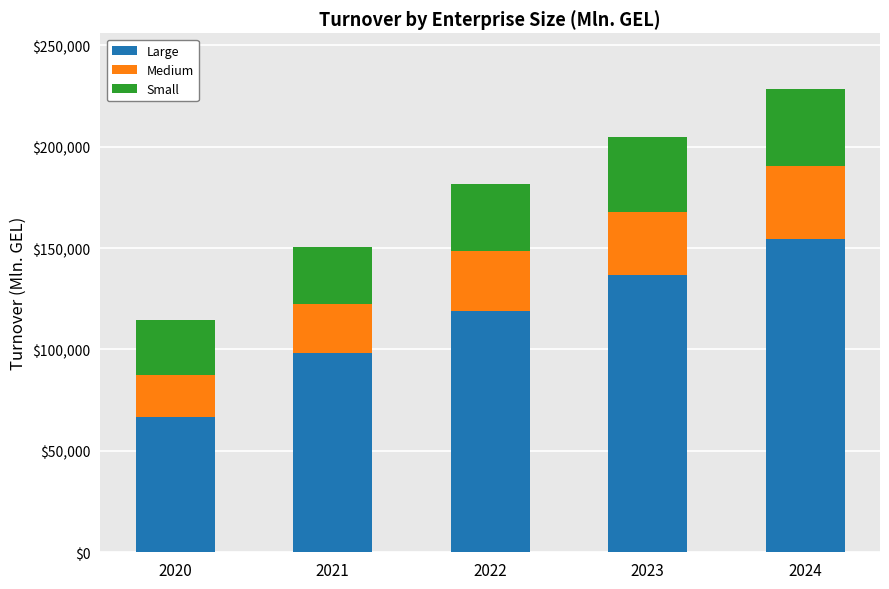

What is the minimum value for Large?

66694.6